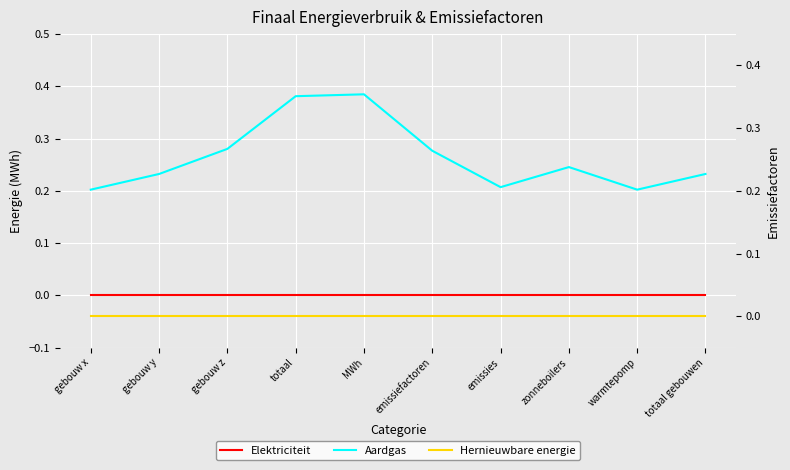

What are all the series names shown in the legend?

Elektriciteit, Aardgas, Hernieuwbare energie